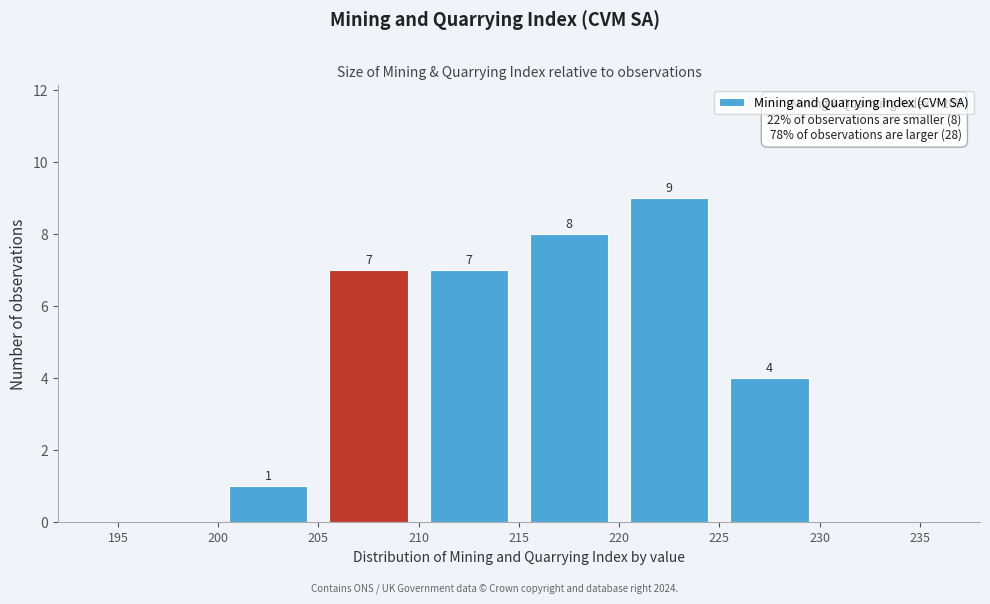

Over which range of the x-axis is the bar tallest?

220 to 225